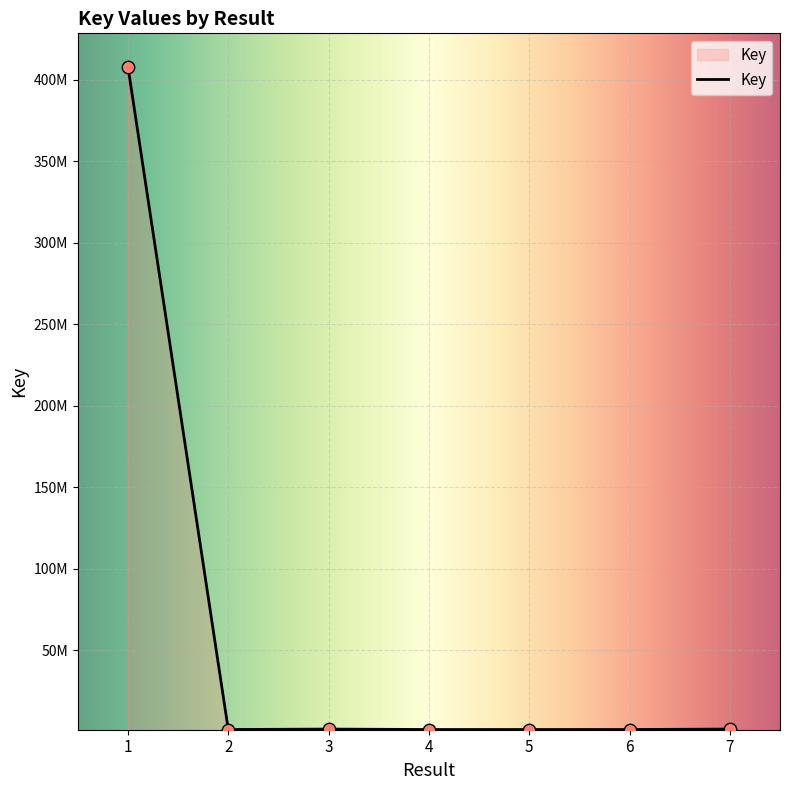

Does the chart have visible grid lines?

Yes